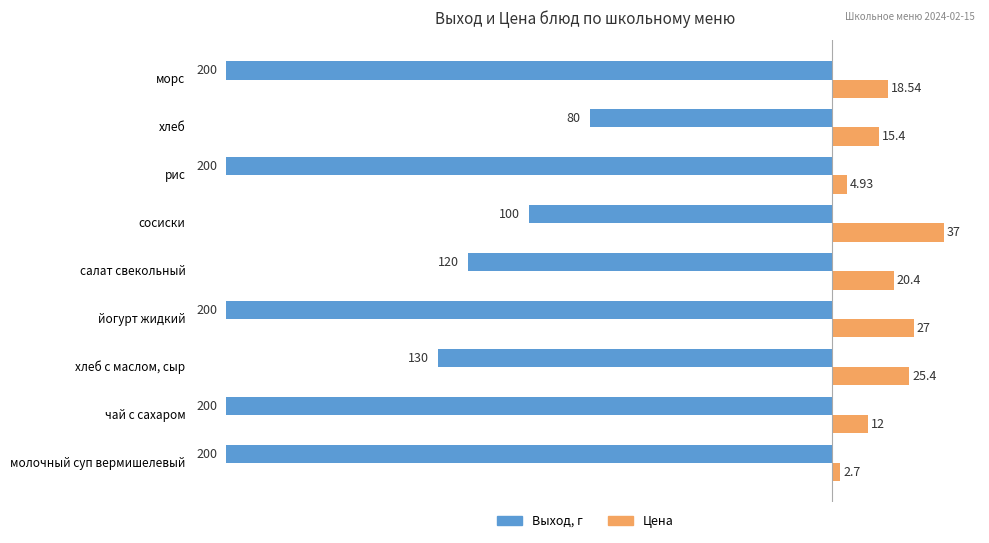

Which series has the largest total across all categories?

Цена